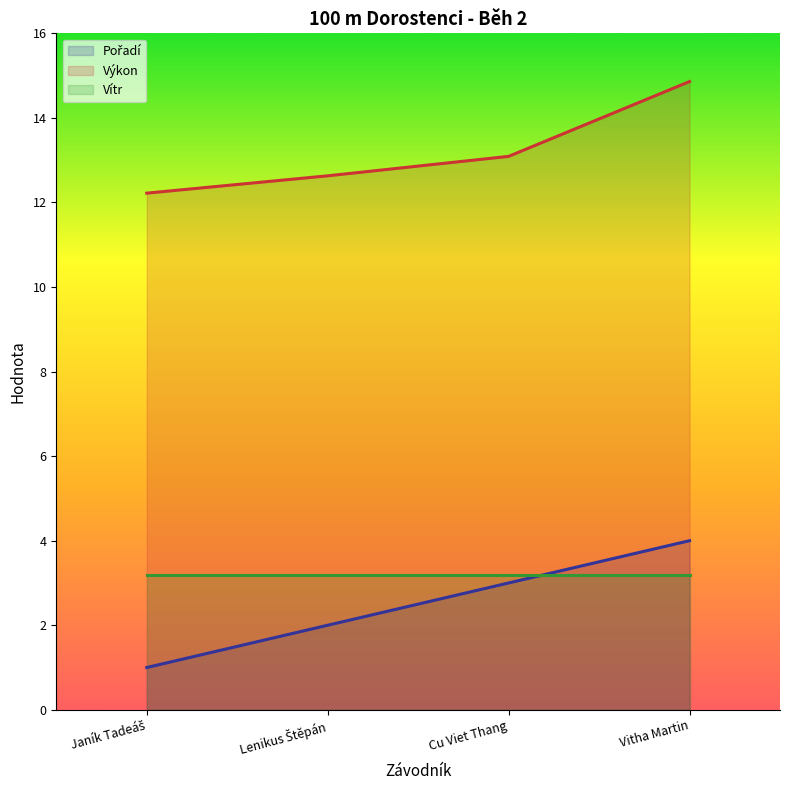

What is the difference between the Výkon values at Cu Viet Thang and Vitha Martin?

1.8